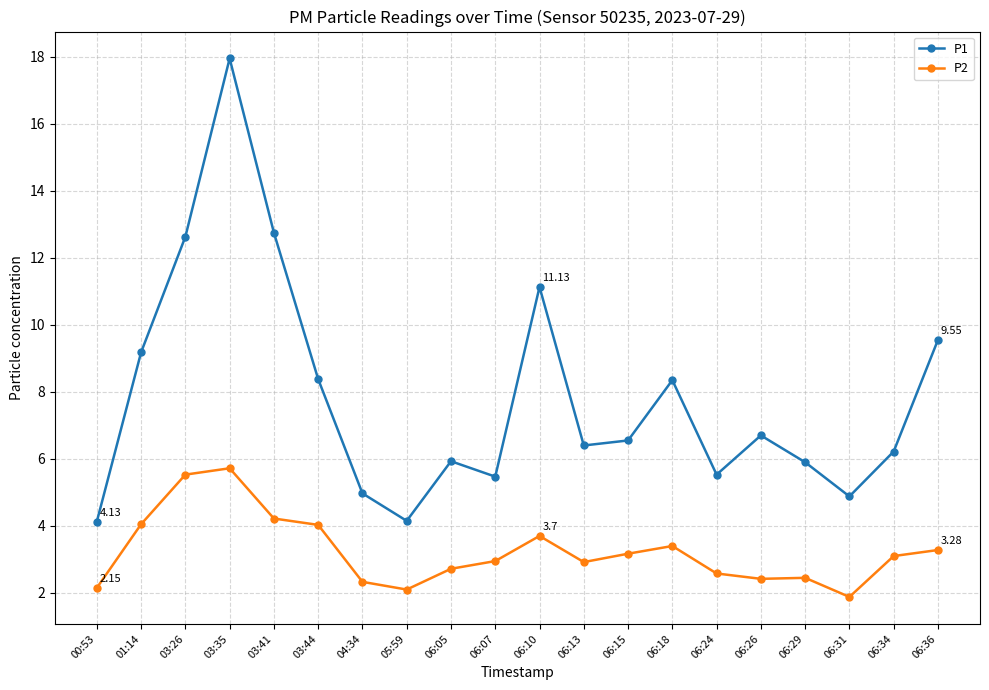

True or false: P2 and P1 cross at least once.

False